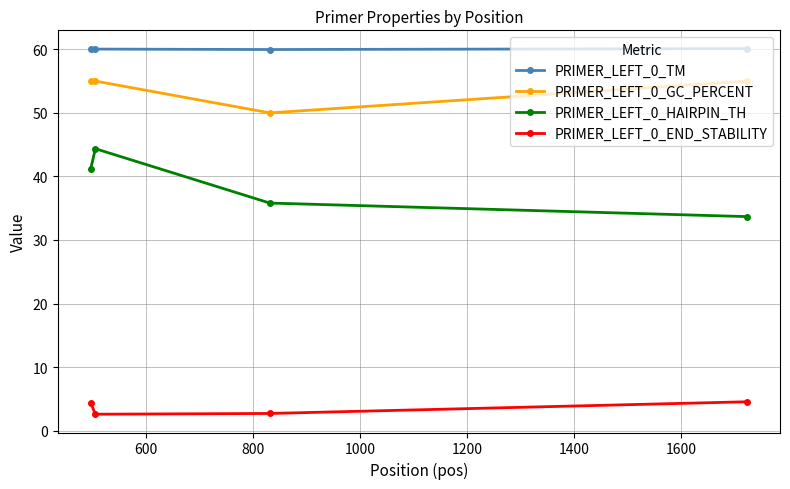

What is the value of the PRIMER_LEFT_0_GC_PERCENT point at the 4th from the left?

55.0